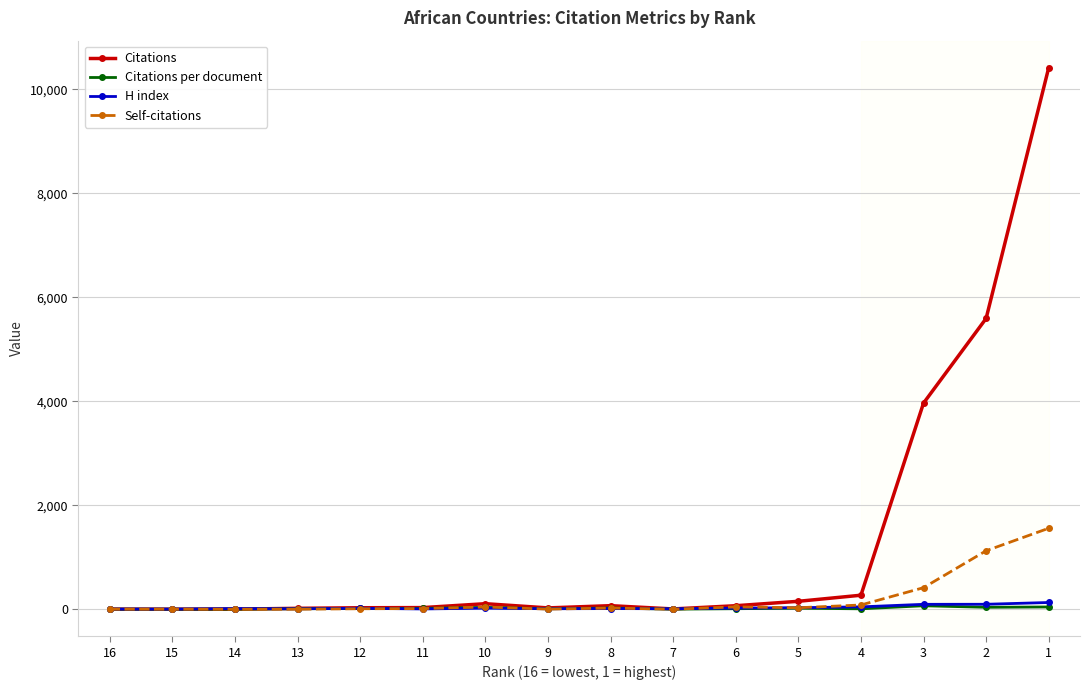

At which label does Citations reach its minimum?

15